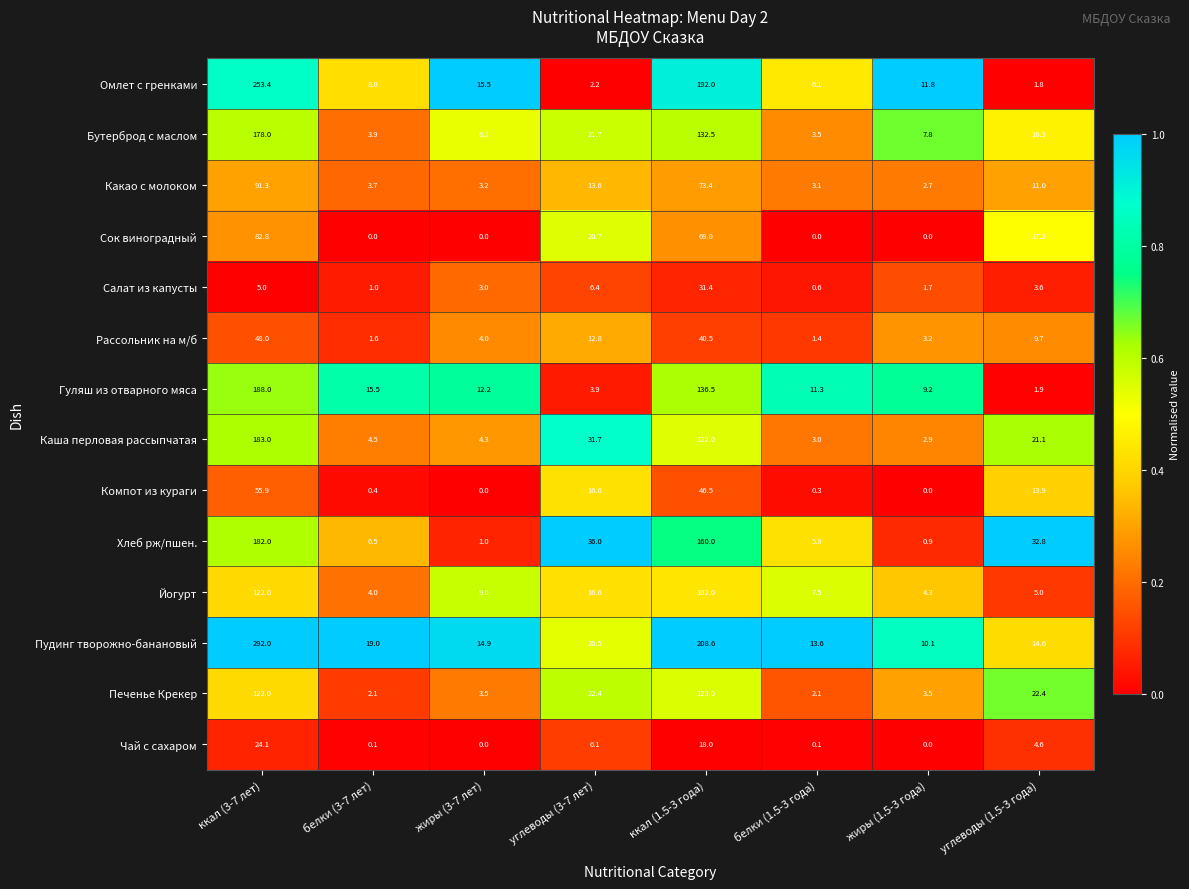

Which series has the largest total across all categories?

Пудинг творожно-банановый